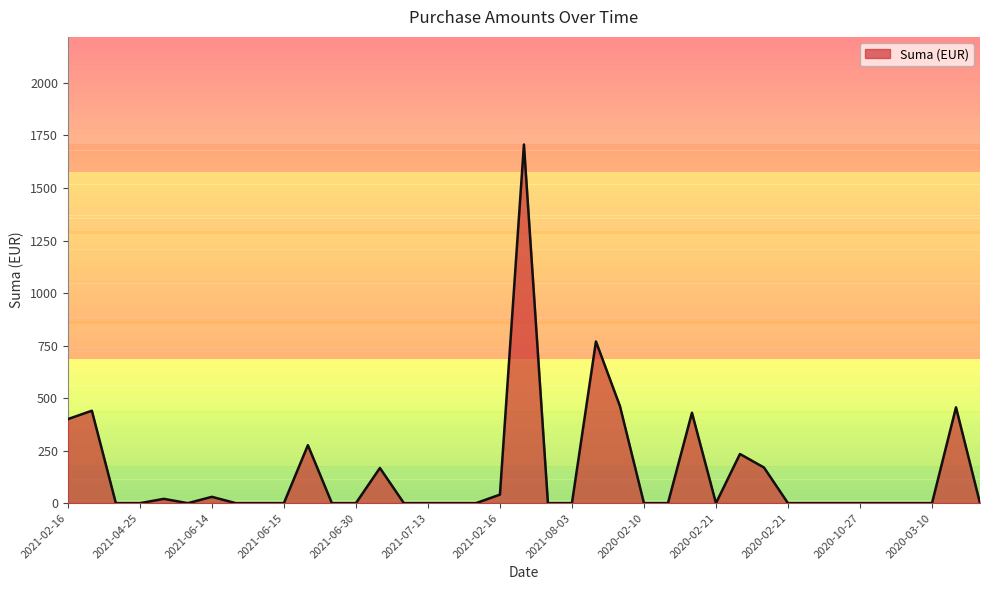

Does the chart display data point markers on the line(s)?

No